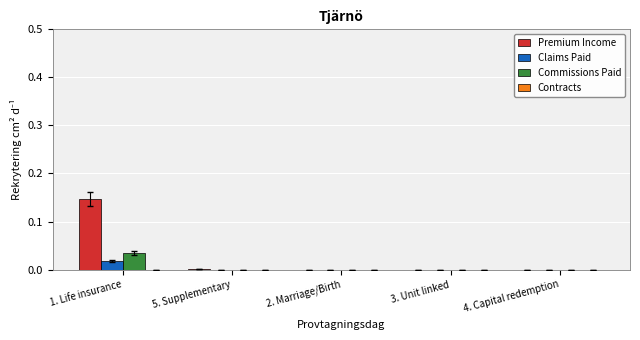

Is it true that Premium Income equals 0.2 at 1. Life insurance?

False